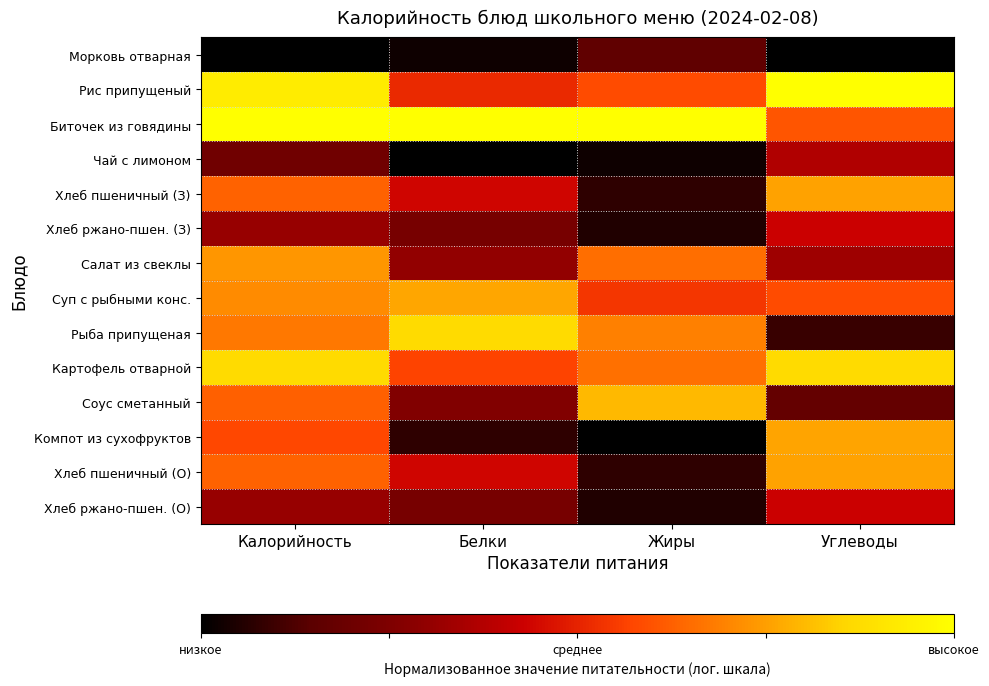

Reading right to left, extract all data points from this chart.

Морковь отварная: Углеводы=0.0	Жиры=0.2	Белки=0.0	Калорийность=0.0
Рис припущеный: Углеводы=1.0	Жиры=0.6	Белки=0.5	Калорийность=0.9
Биточек из говядины: Углеводы=0.6	Жиры=1.0	Белки=1.0	Калорийность=1.0
Чай с лимоном: Углеводы=0.4	Жиры=0.0	Белки=0.0	Калорийность=0.2
Хлеб пшеничный (З): Углеводы=0.8	Жиры=0.1	Белки=0.4	Калорийность=0.6
Хлеб ржано-пшен. (З): Углеводы=0.4	Жиры=0.1	Белки=0.2	Калорийность=0.3
Салат из свеклы: Углеводы=0.3	Жиры=0.7	Белки=0.3	Калорийность=0.7
Суп с рыбными конс.: Углеводы=0.6	Жиры=0.5	Белки=0.8	Калорийность=0.7
Рыба припущеная: Углеводы=0.1	Жиры=0.7	Белки=0.9	Калорийность=0.7
Картофель отварной: Углеводы=0.9	Жиры=0.7	Белки=0.6	Калорийность=0.9
Соус сметанный: Углеводы=0.2	Жиры=0.8	Белки=0.3	Калорийность=0.6
Компот из сухофруктов: Углеводы=0.8	Жиры=0.0	Белки=0.1	Калорийность=0.6
Хлеб пшеничный (О): Углеводы=0.8	Жиры=0.1	Белки=0.4	Калорийность=0.6
Хлеб ржано-пшен. (О): Углеводы=0.4	Жиры=0.1	Белки=0.2	Калорийность=0.3